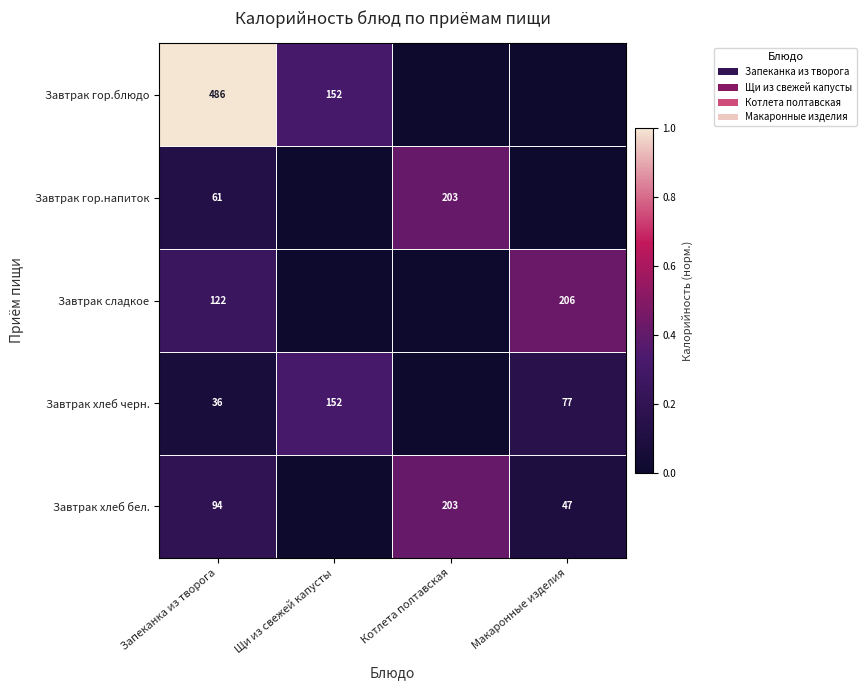

Rank the series at Запеканка из творога from highest to lowest value.

Завтрак гор.блюдо, Завтрак сладкое, Завтрак хлеб бел., Завтрак гор.напиток, Завтрак хлеб черн.